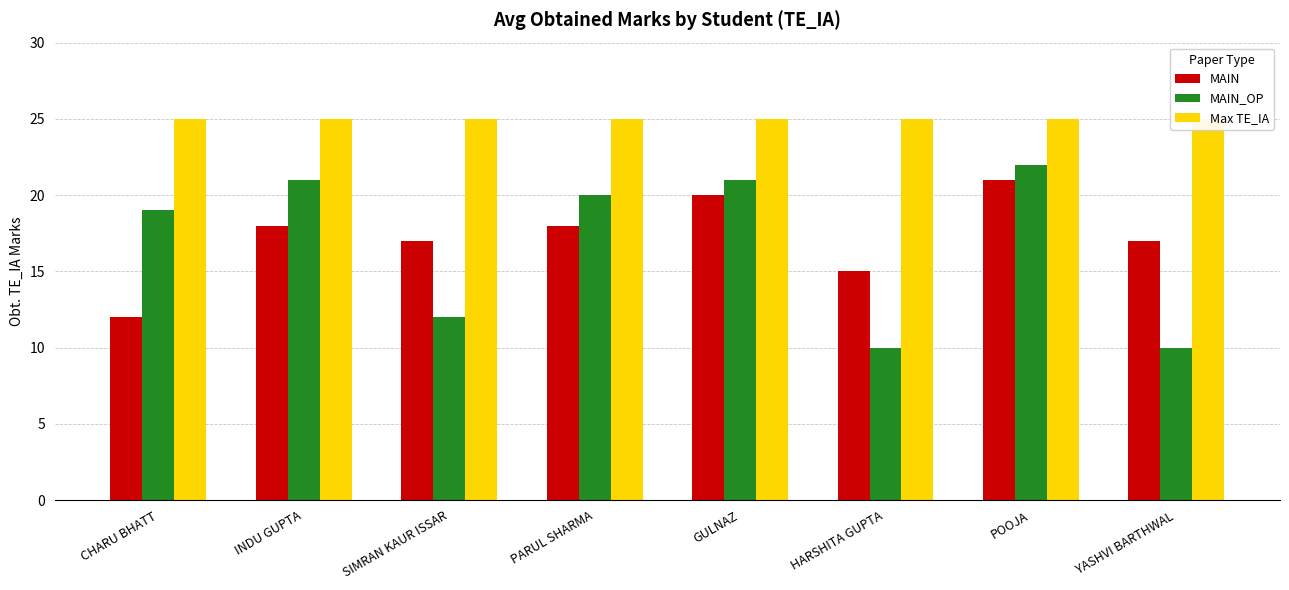

At which category is the sum across all series the highest?

POOJA